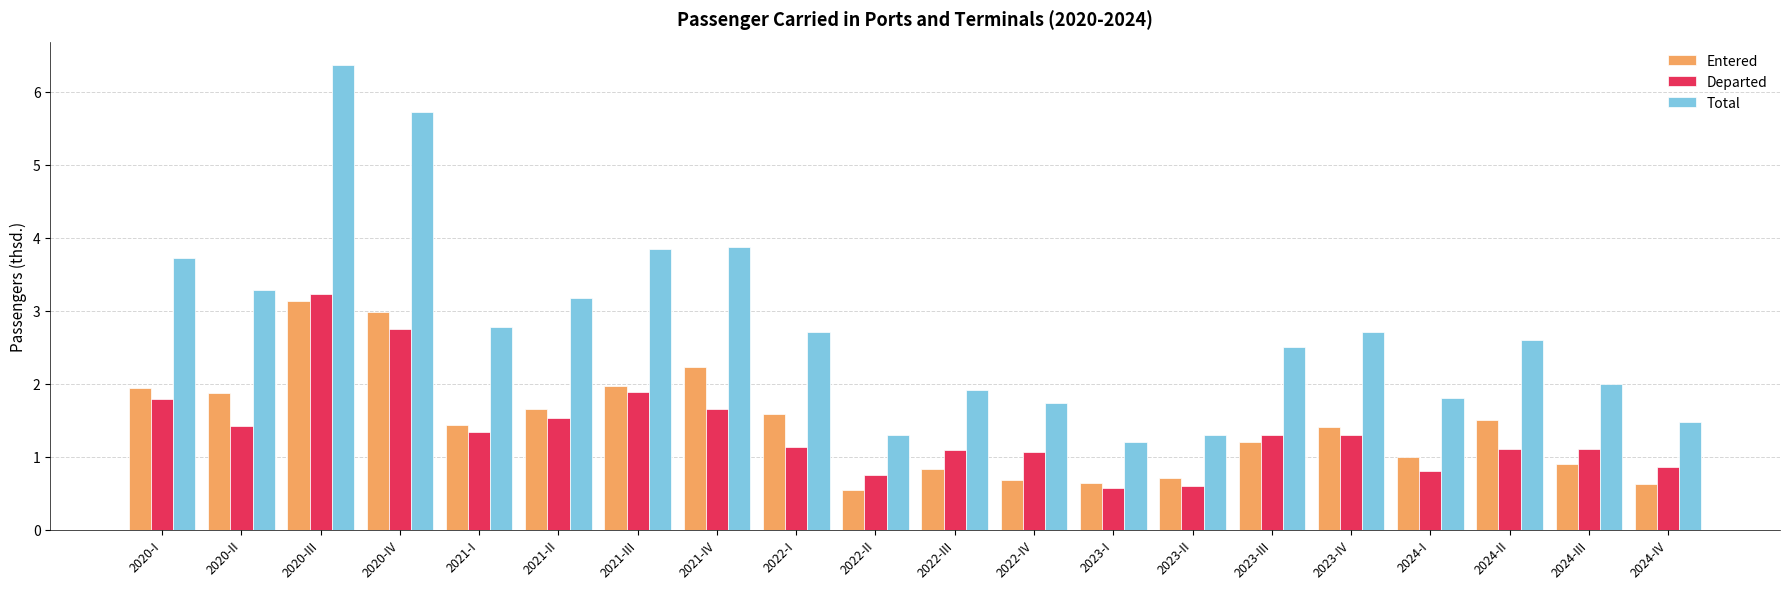

What is the value of the Total bar at the 18th from the left?

2.6